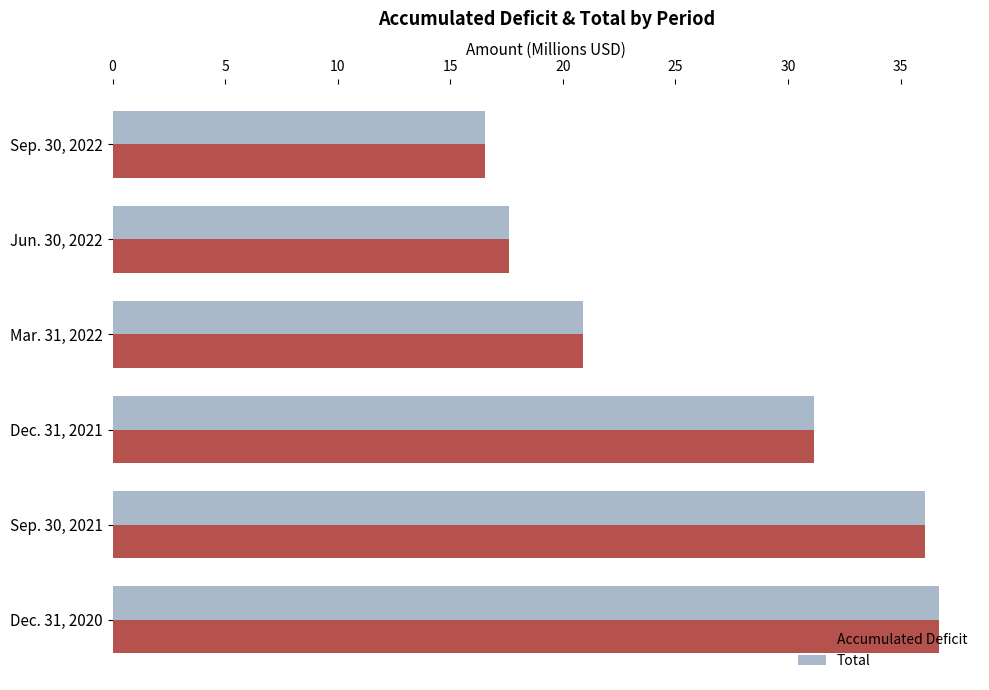

What is the sum of the Total values at Sep. 30, 2021 and Sep. 30, 2022?

52.6